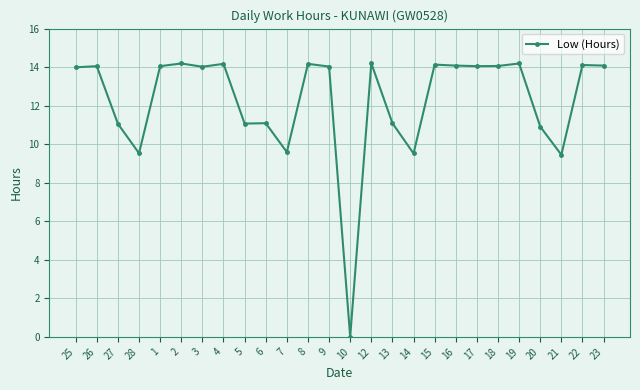

Approximately how many times larger is the value at 13 compared to 9?

0.8